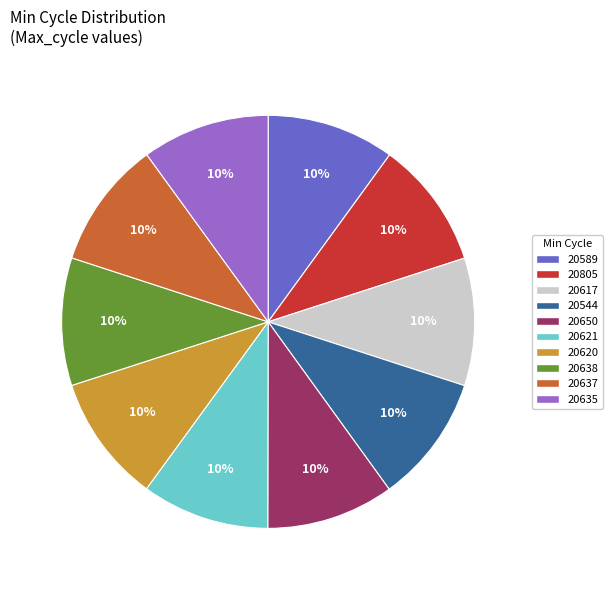

Is 20544 the majority of the pie?

No